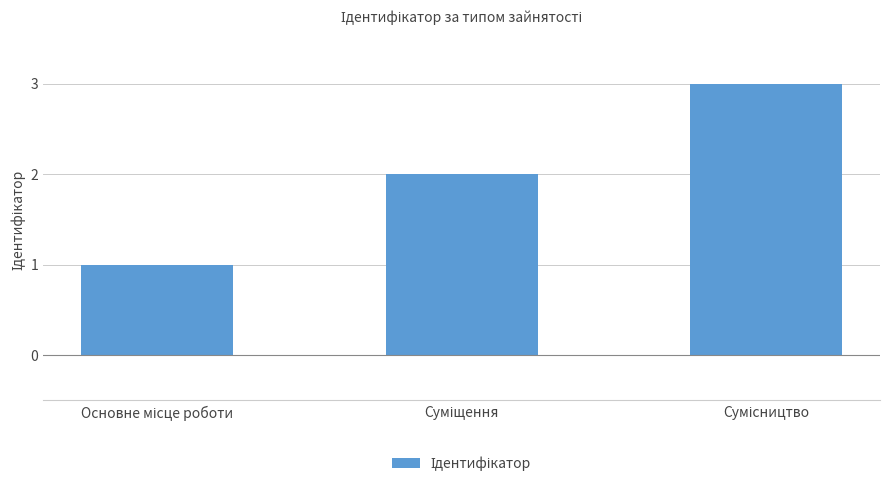

What is the greatest value displayed?

3